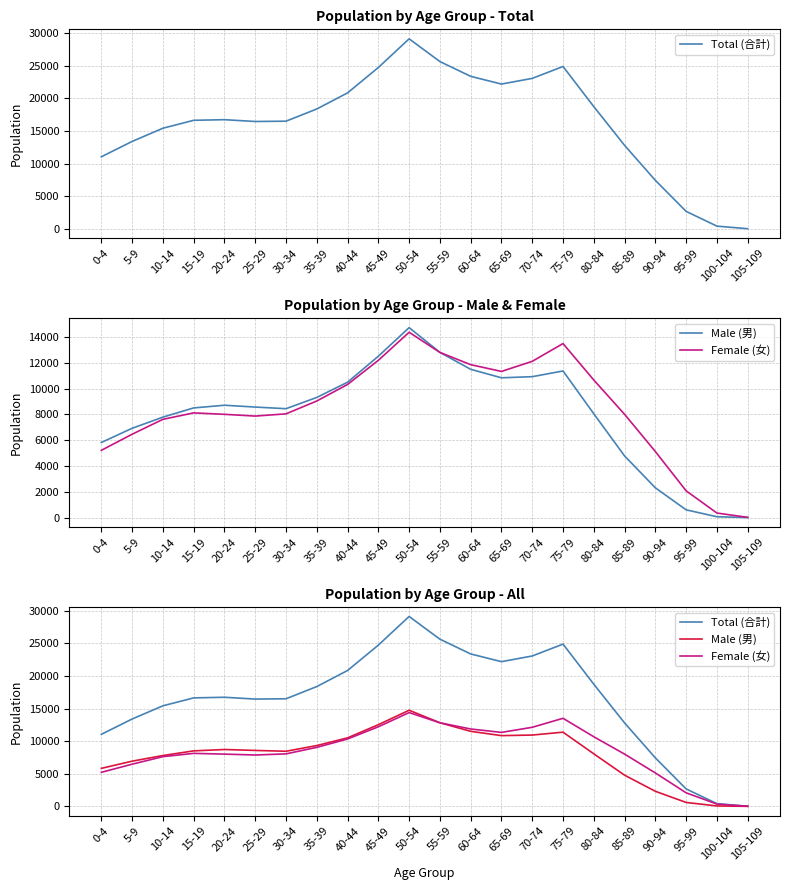

True or false: Male (男) has a value of 18583 at 60-64.

False